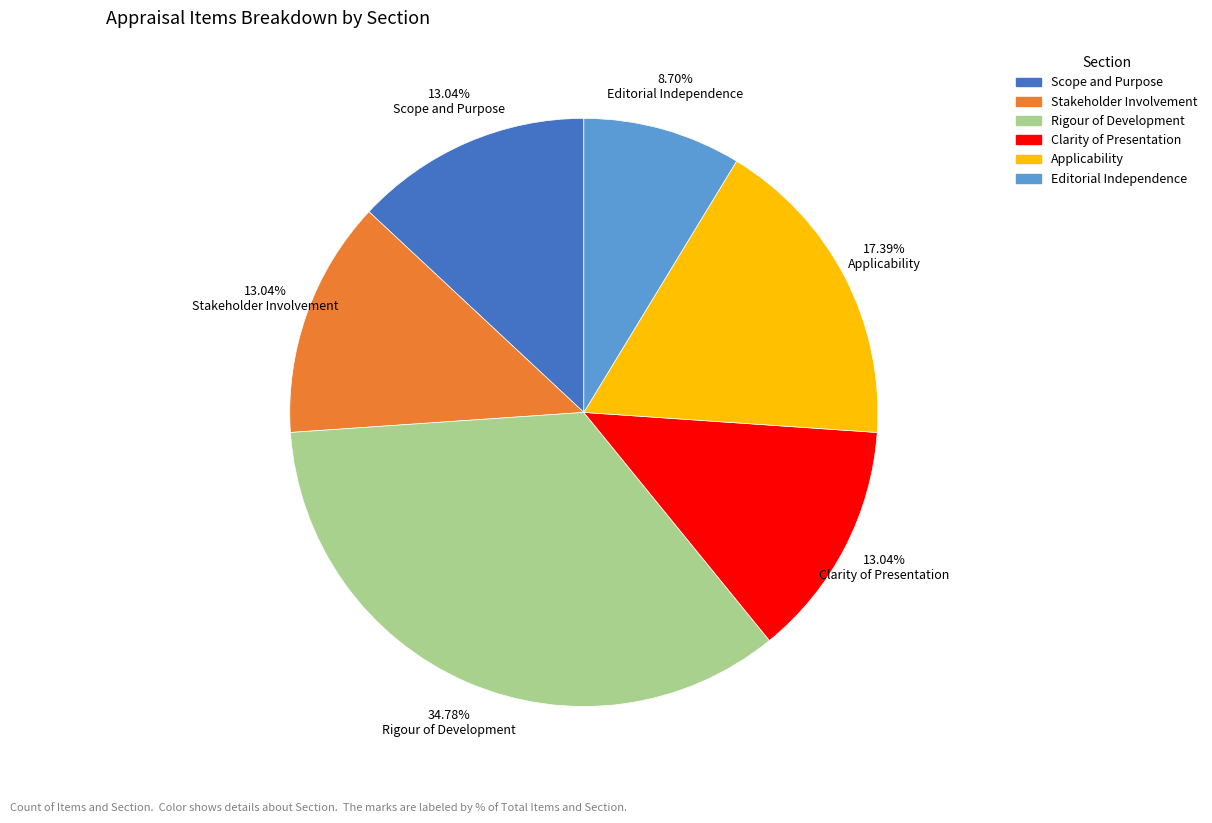

Which category has the biggest portion of the pie?

Rigour of Development